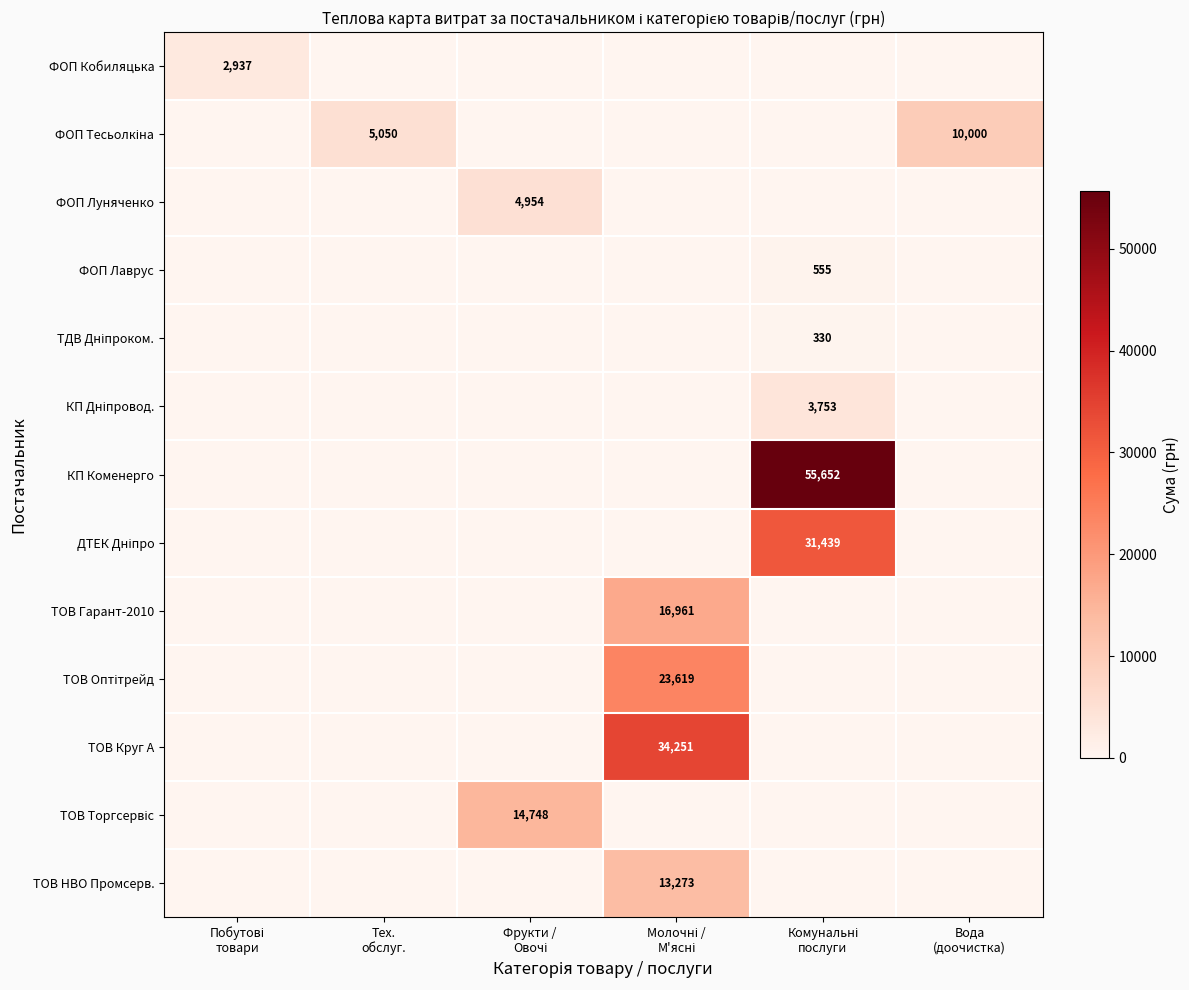

At Вода (доочистка), list the series in order from largest to smallest.

ФОП Тесьолкіна, ФОП Кобиляцька, ФОП Луняченко, ФОП Лаврус, ТДВ Дніпроком., КП Дніпровод., КП Коменерго, ДТЕК Дніпро, ТОВ Гарант-2010, ТОВ Оптітрейд, ТОВ Круг А, ТОВ Торгсервіс, ТОВ НВО Промсерв.